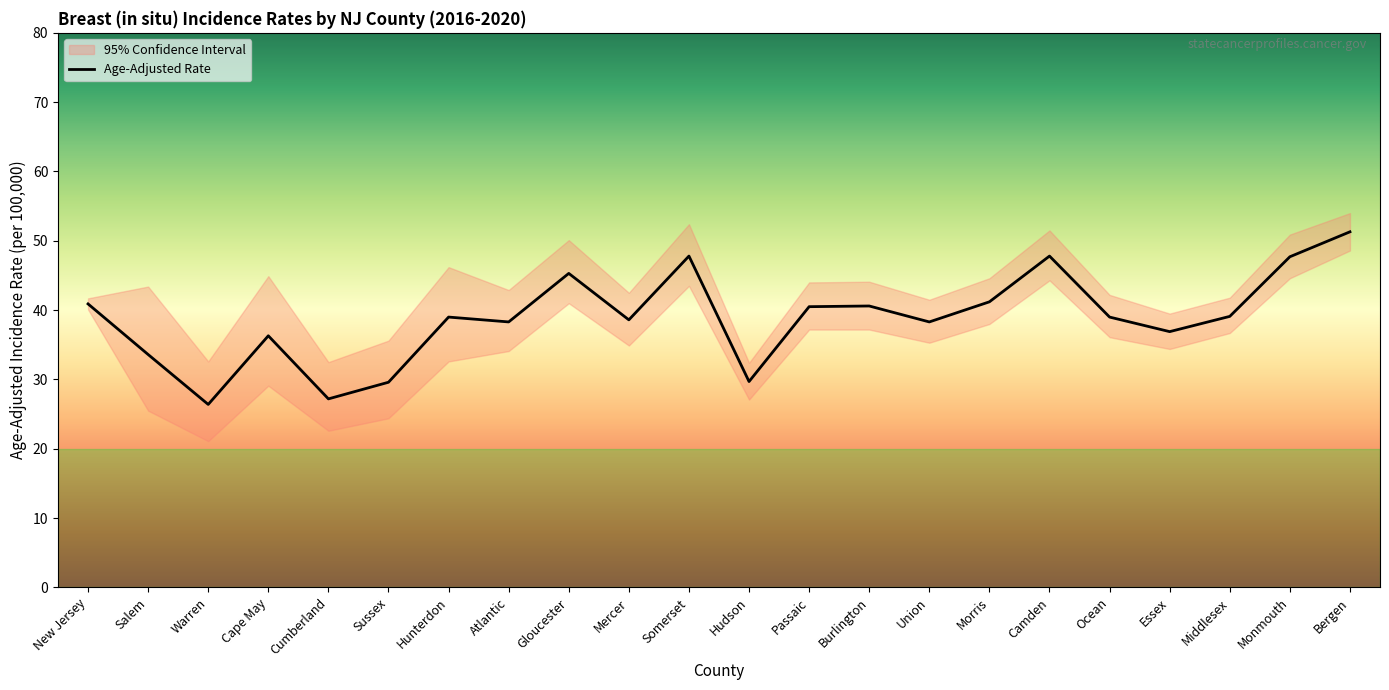

True or false: Upper 95% CI and Age-Adjusted Rate cross at least once.

False